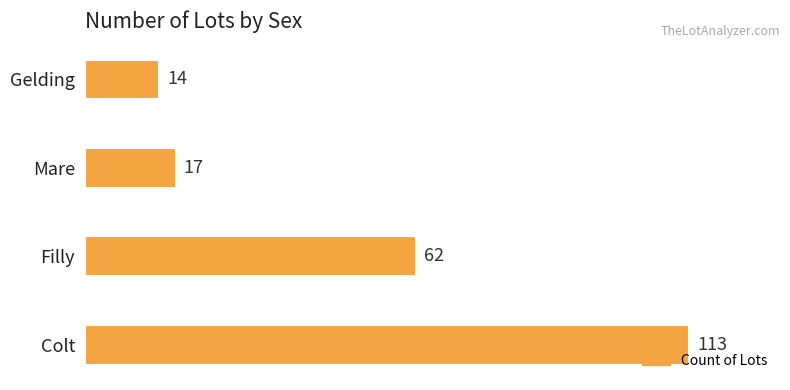

What is the difference between the second highest and second lowest values?

45